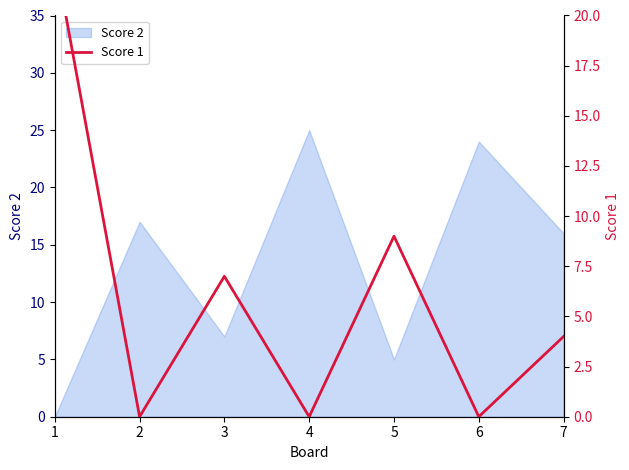

The chart shows a value of 7 at 3. True or false?

True